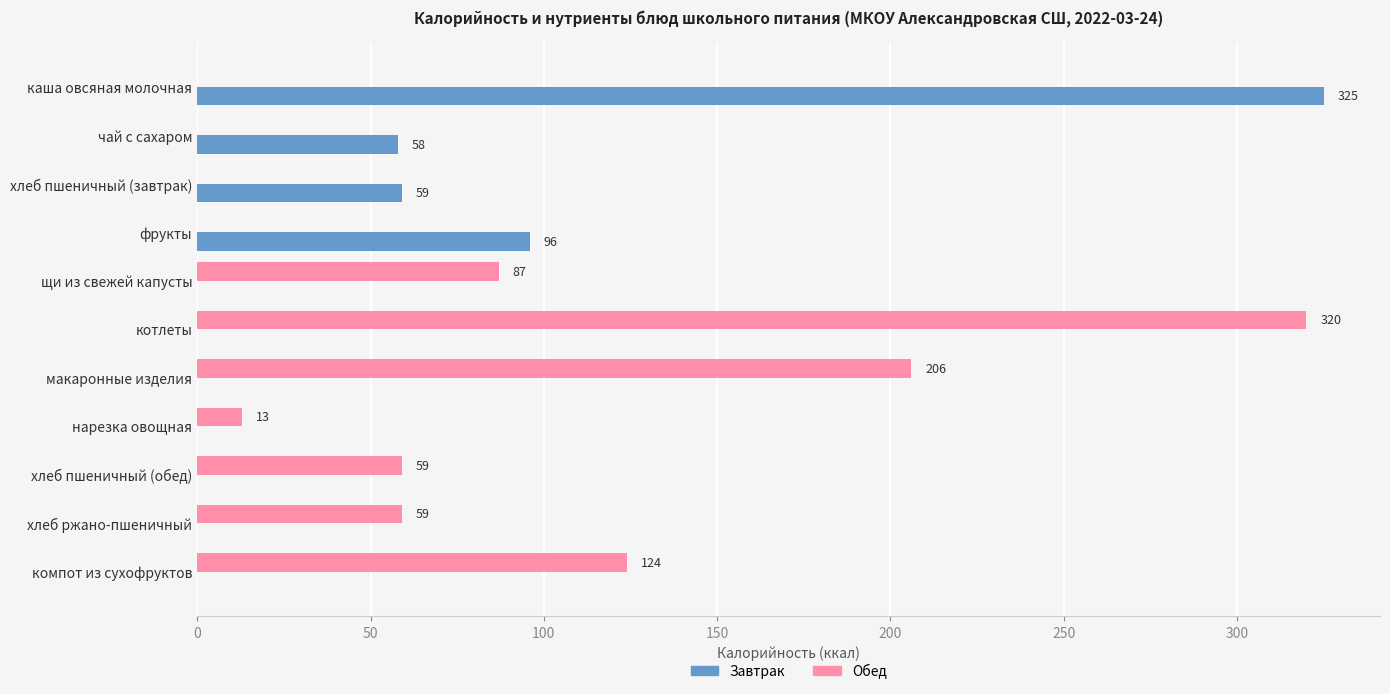

The value of Завтрак at хлеб ржано-пшеничный is 0. True or false?

True